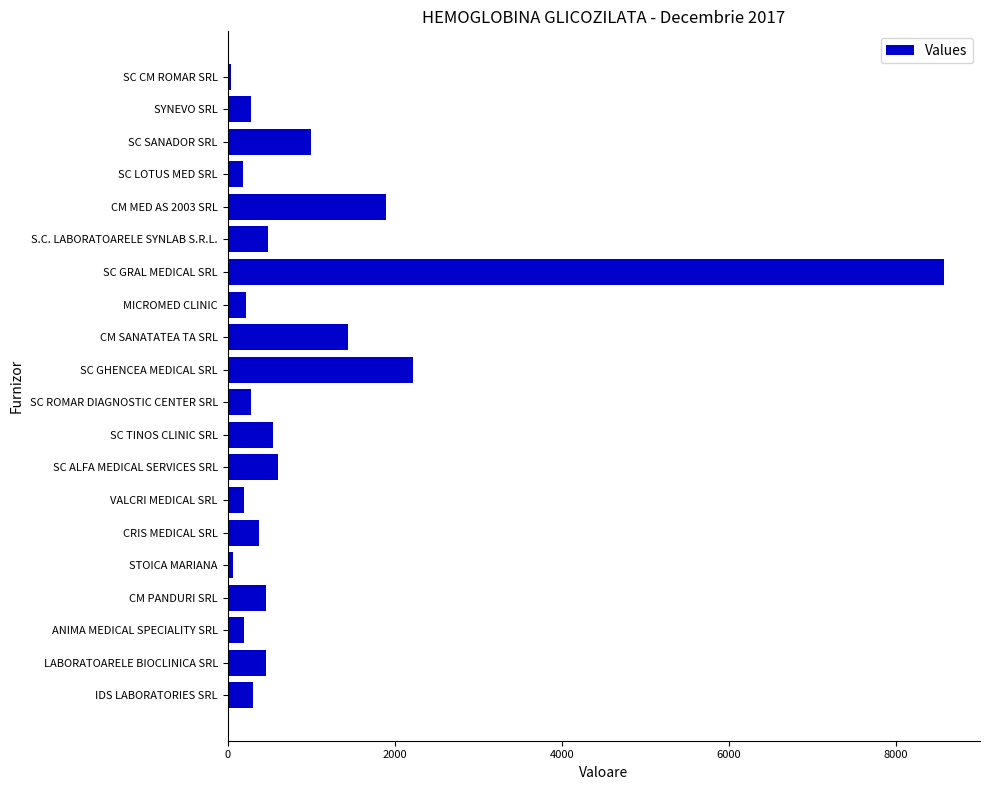

Between SC CM ROMAR SRL and SC SANADOR SRL, which is larger?

SC SANADOR SRL